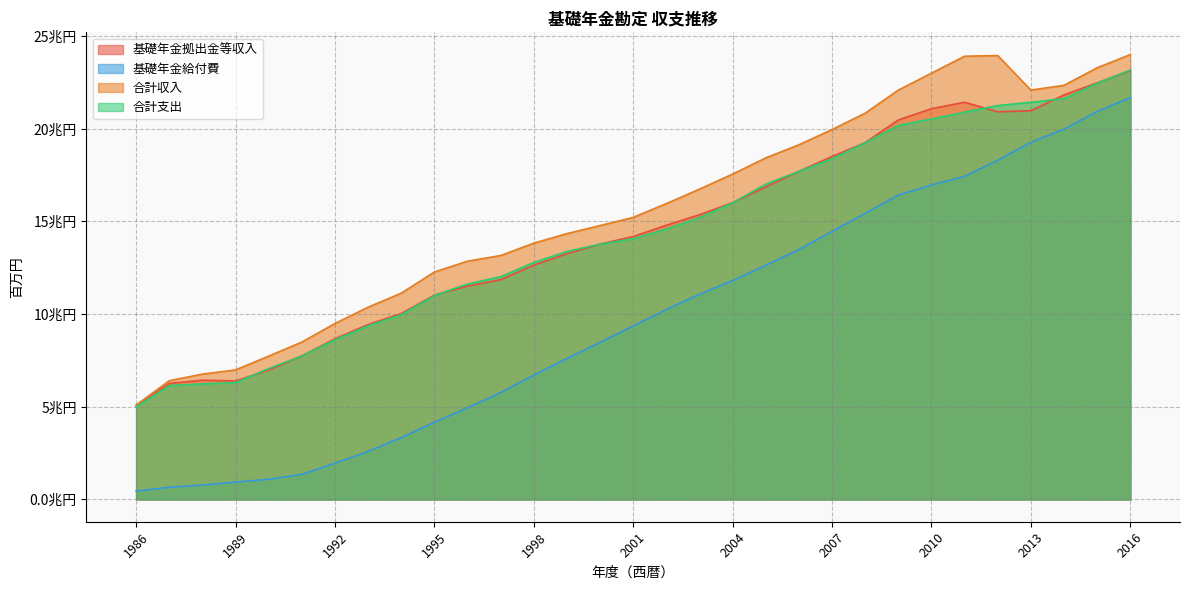

Where is the first local maximum for 合計収入?

2012